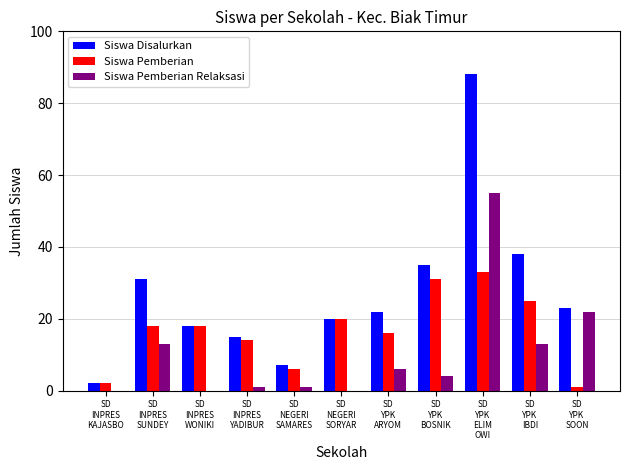

Which series has the largest total across all categories?

Siswa Disalurkan